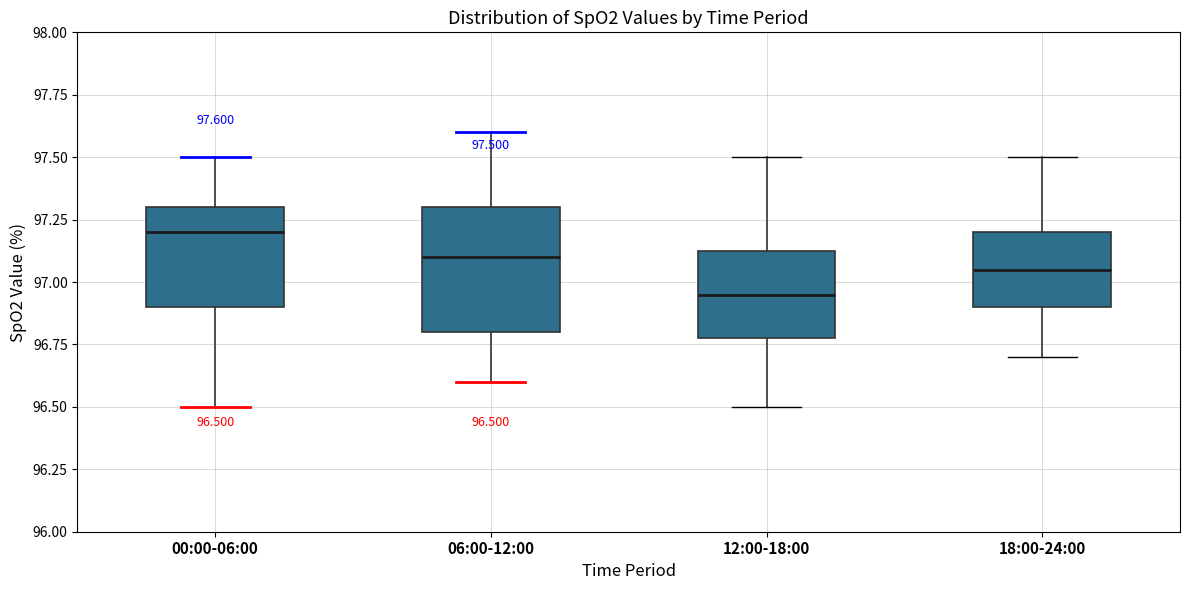

Which box has the lowest median line?

12:00-18:00